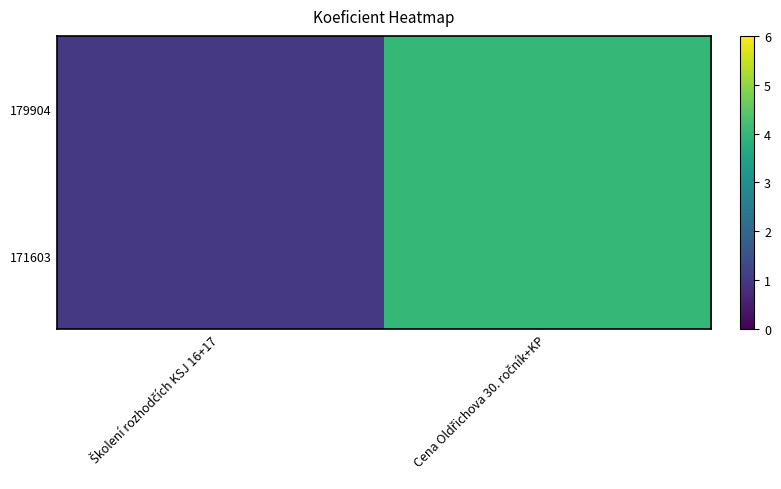

Reading right to left, extract all data points from this chart.

179904: Cena Oldřichova 30. ročník+KP=4	Školení rozhodčích KSJ 16+17=1
171603: Cena Oldřichova 30. ročník+KP=4	Školení rozhodčích KSJ 16+17=1